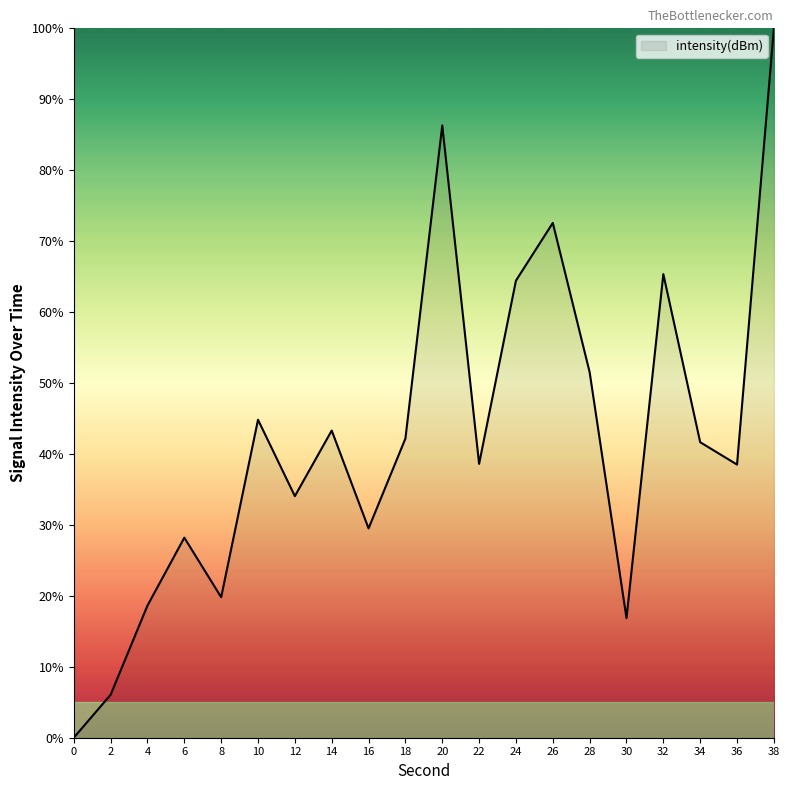

At which category does the chart reach its peak across all series?

38